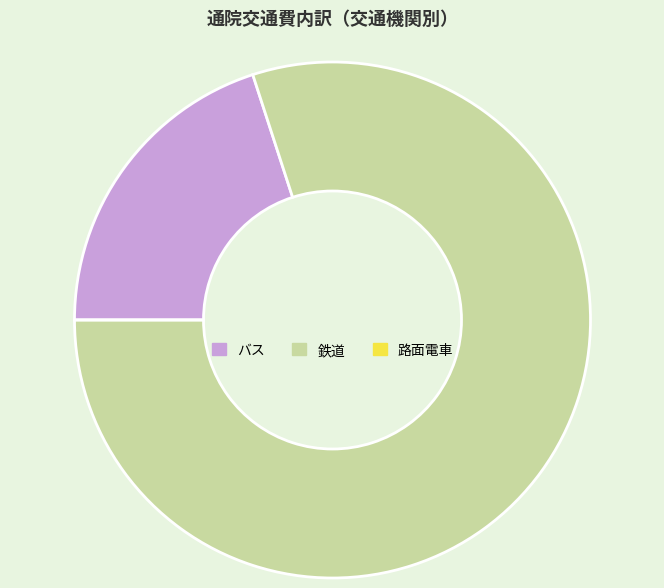

What is the majority slice?

鉄道